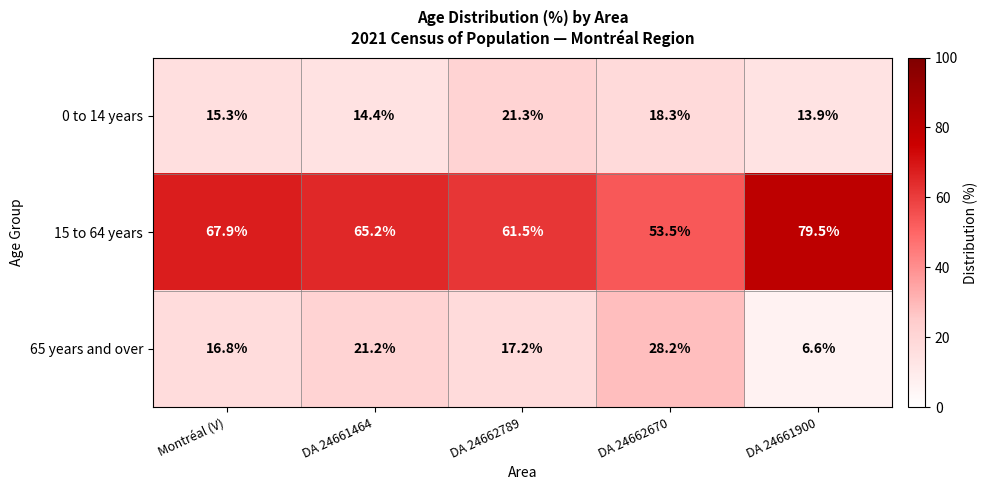

Rank the series by their maximum value, from highest to lowest.

15 to 64 years, 65 years and over, 0 to 14 years